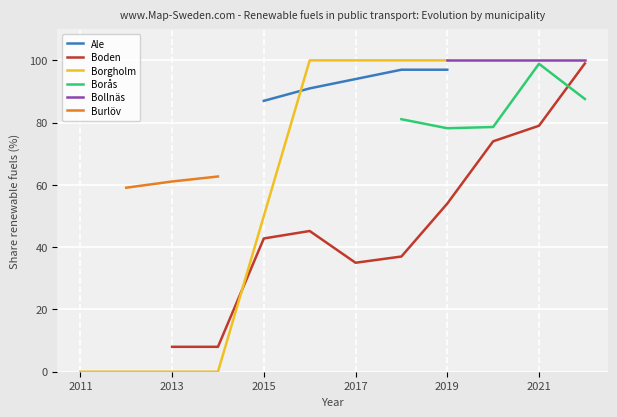

Where is the first local maximum for Boden?

2016